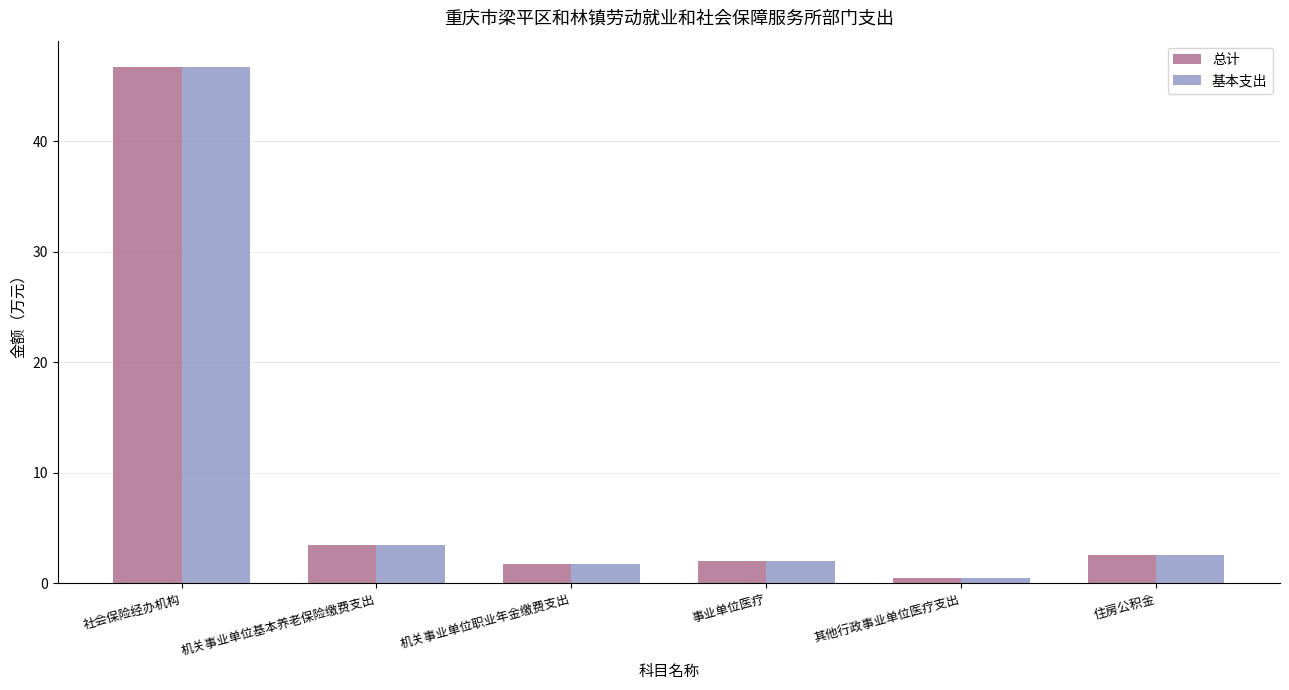

What is the total value across all series at 社会保险经办机构?

93.5